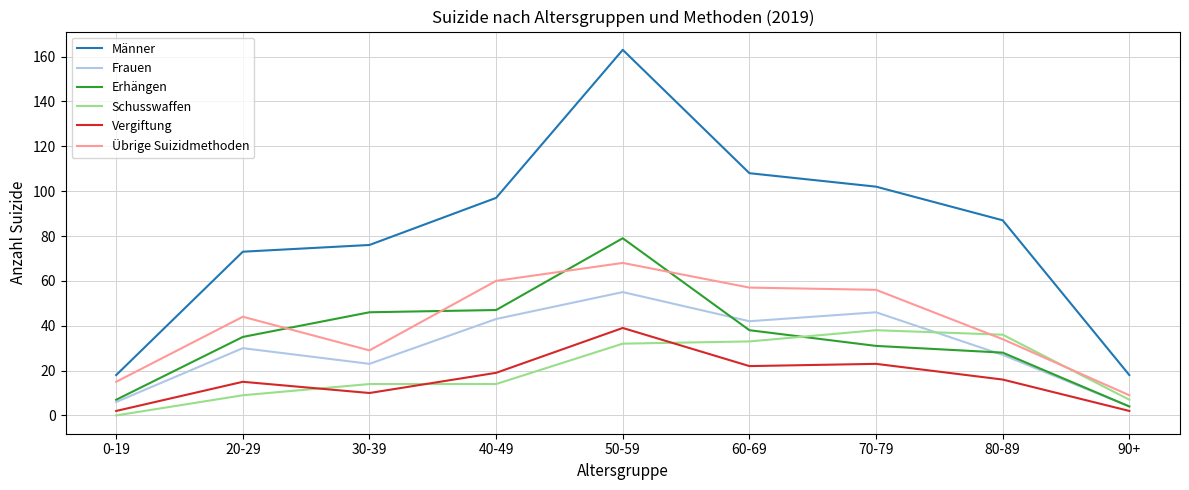

The Übrige Suizidmethoden series shows 9 at 90+. True or false?

True